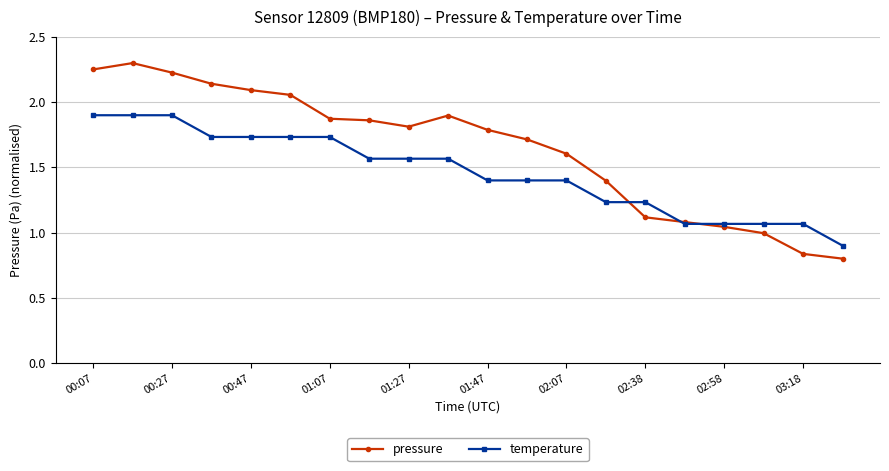

What is the lowest value of the temperature series?

0.9